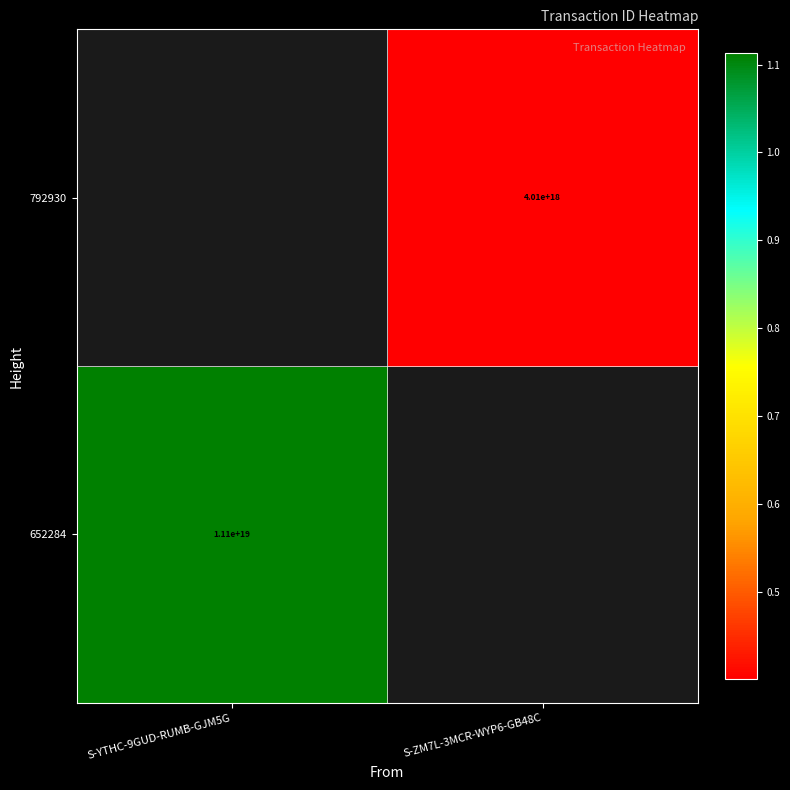

Is the value of 792930 at S-ZM7L-3MCR-WYP6-GB48C greater than the value of 652284 at S-YTHC-9GUD-RUMB-GJM5G?

No